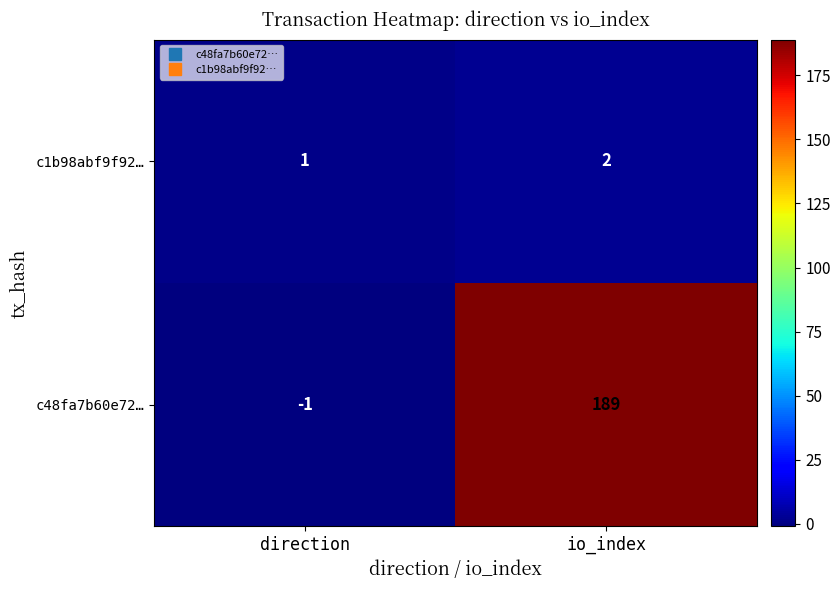

What is the difference between the c48fa7b60e72… values at io_index and direction?

190